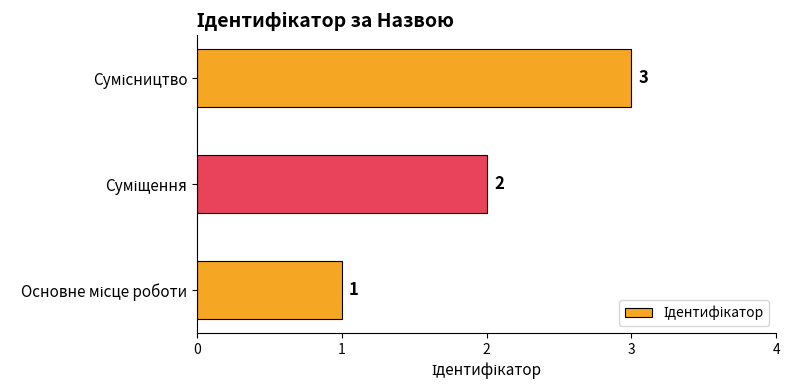

Count the number of categories in the chart.

3